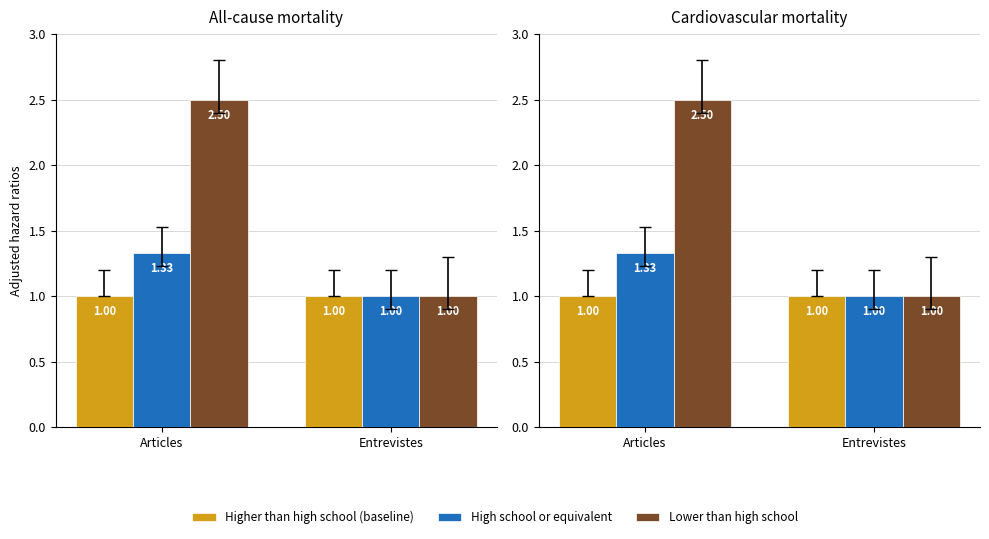

At which category is the sum across all series the highest?

Articles